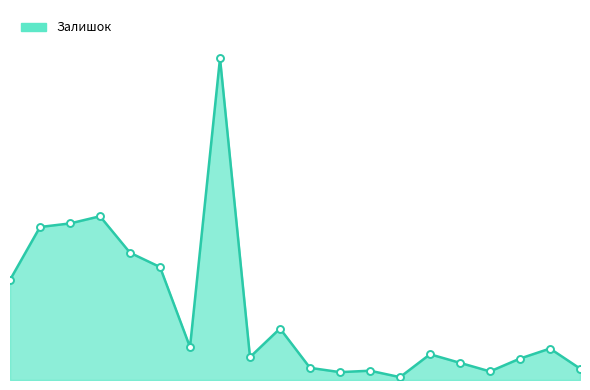

Does the chart have visible grid lines?

No